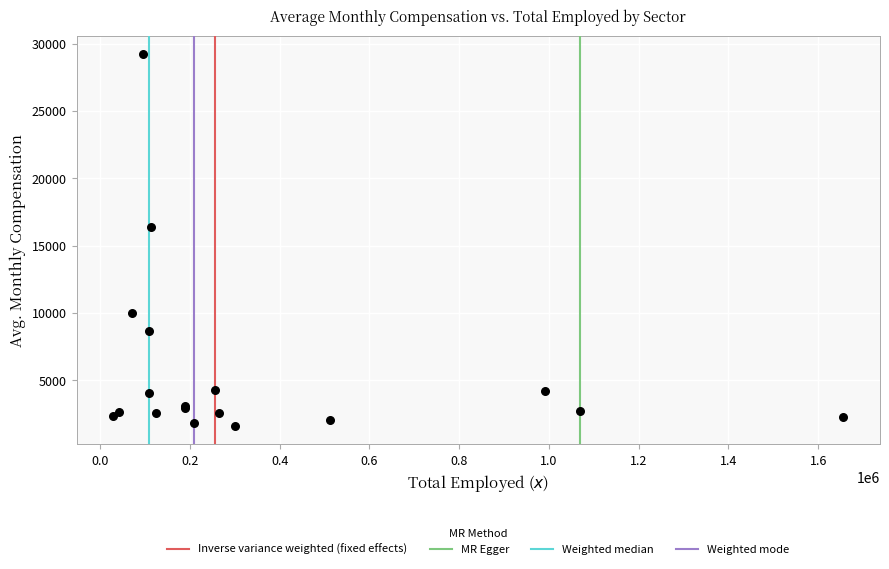

What Y value in the scatter plot is closest to 15406?

16394.9